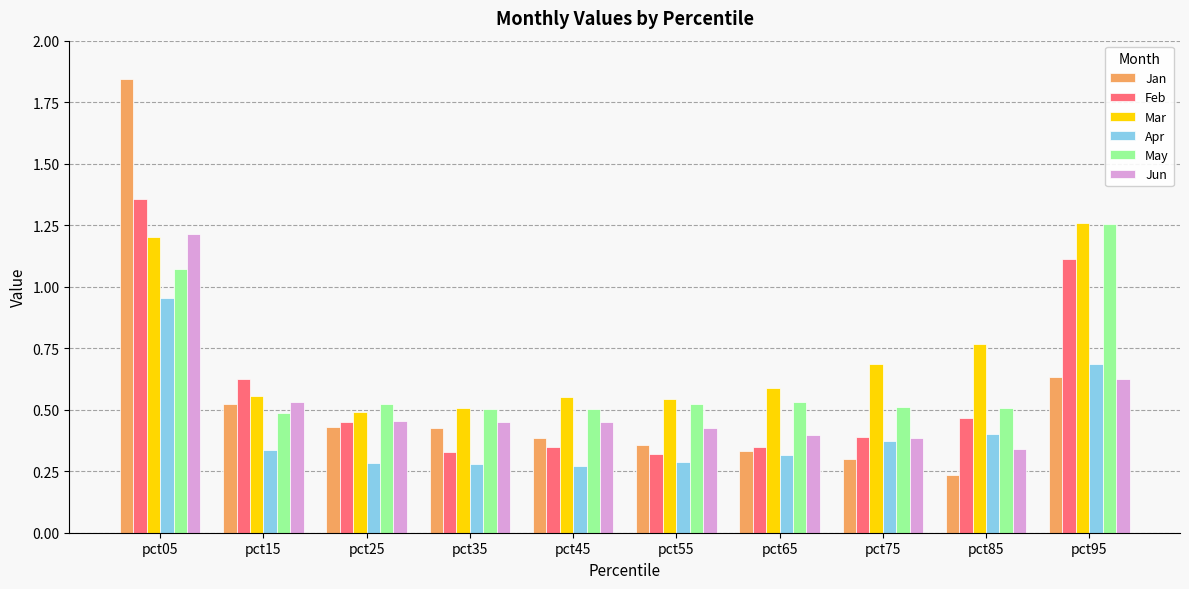

What is the sum of all Jun values?

5.3